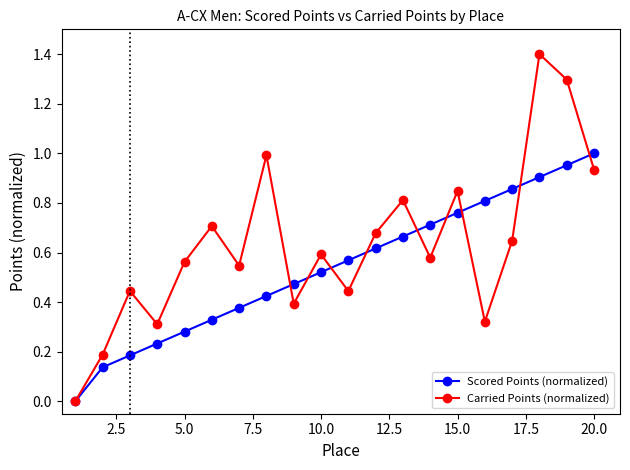

Rank the series by their maximum value, from lowest to highest.

Scored Points (normalized), Carried Points (normalized)